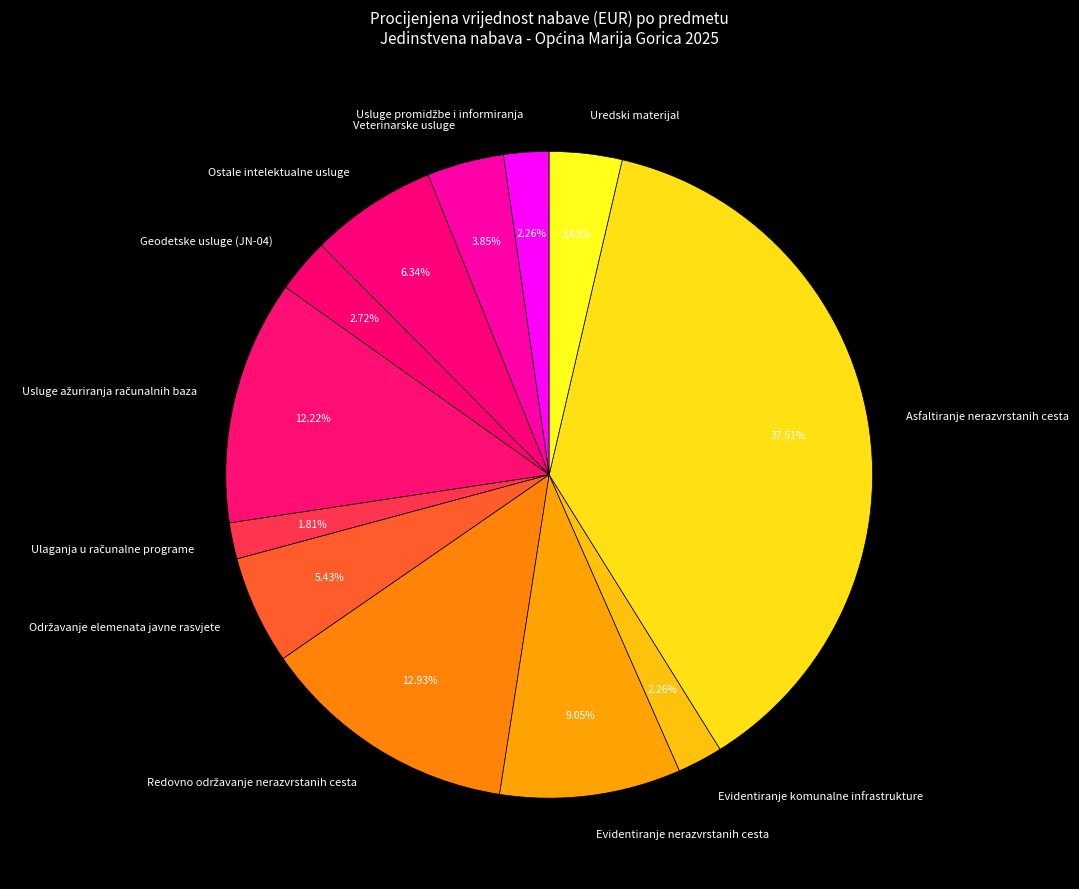

The Uredski materijal slice represents 9% of the pie. True or false?

False